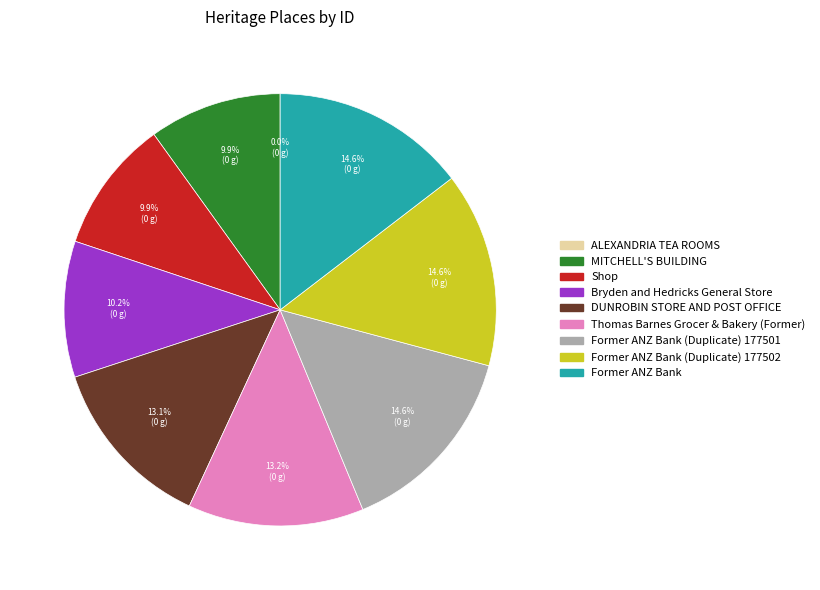

Is there any slice that represents more than half of the pie?

No